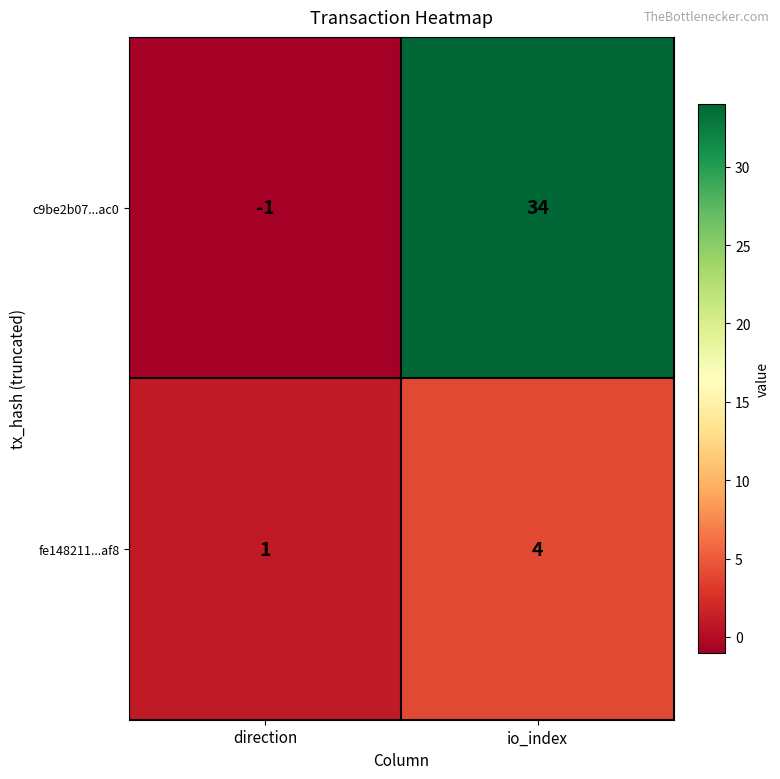

True or false: c9be2b07...ac0 has a value of -1 at direction.

True